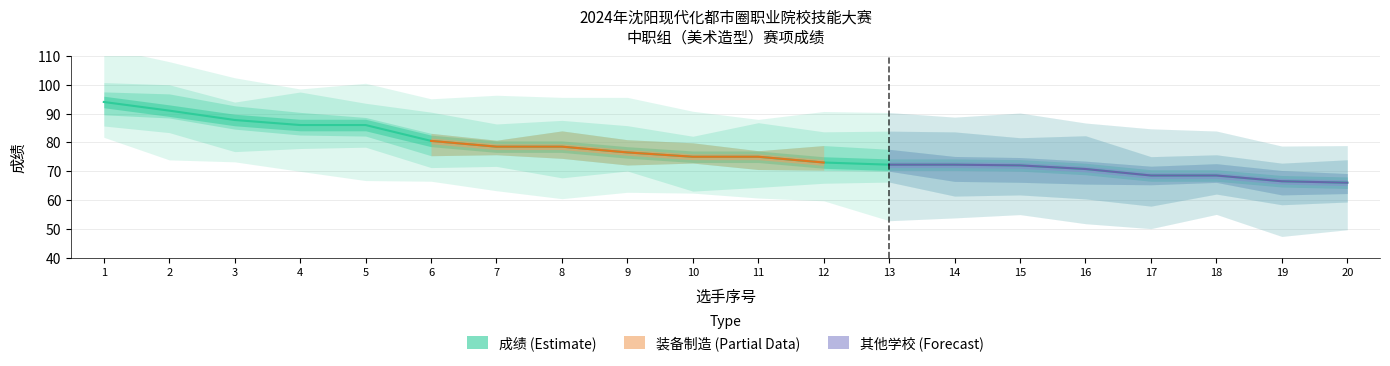

What is the greatest value displayed?

94.0